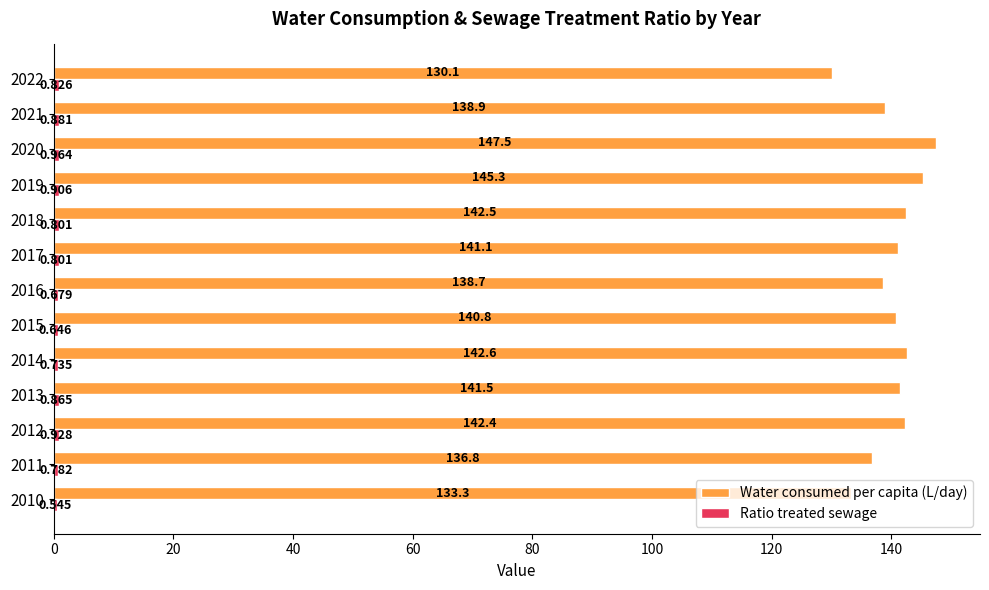

Which series changed the most between 2020 and 2021?

Water consumed per capita (L/day)